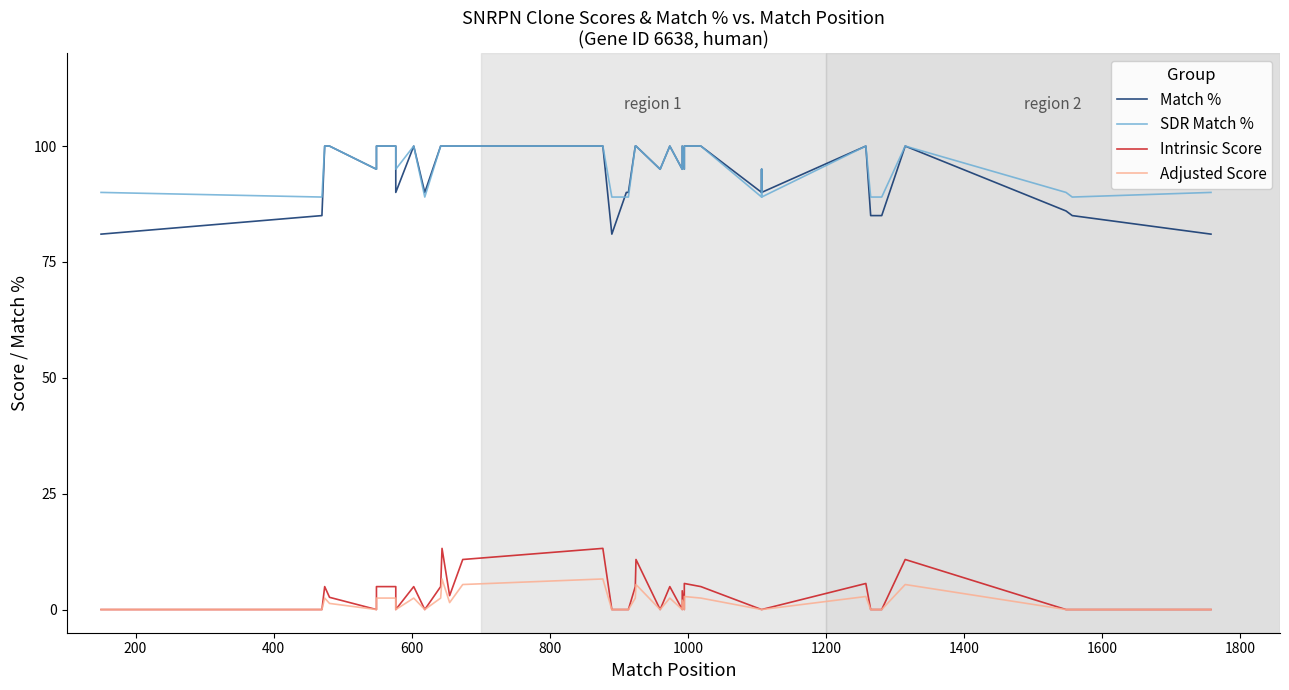

How many data points in Intrinsic Score are above 0?

18